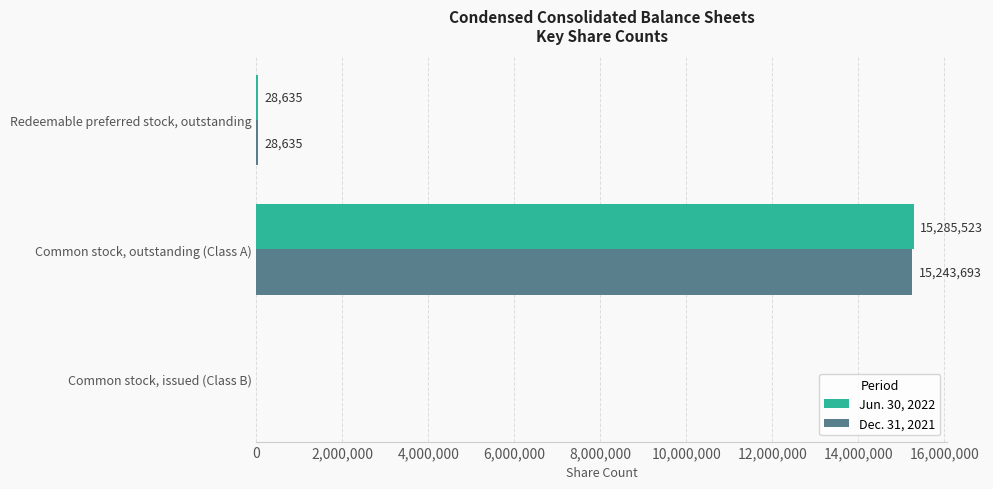

The value of Jun. 30, 2022 at Common stock, issued (Class B) is 0. True or false?

True